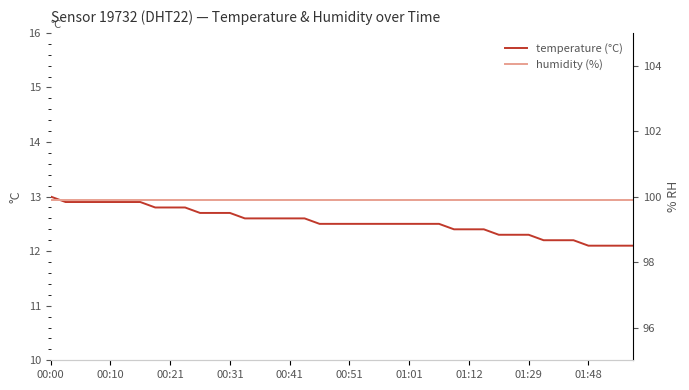

At how many categories does at least one series exceed 92?

40